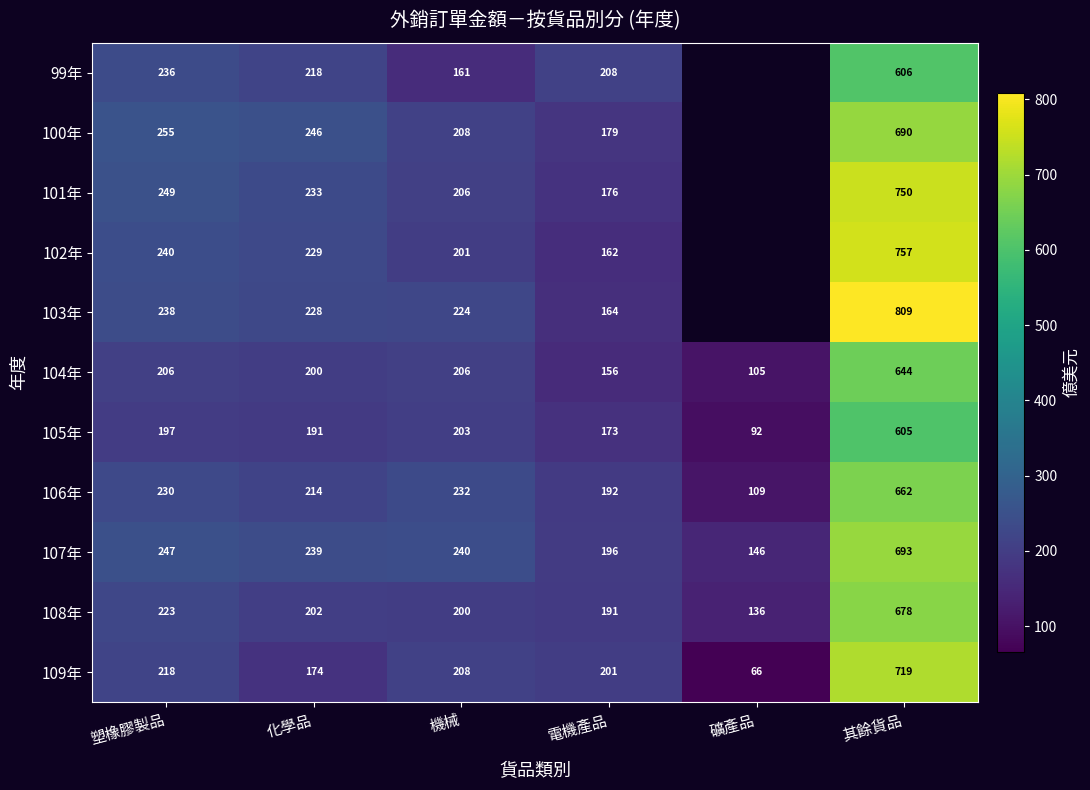

Rank the categories by 106年 value from highest to lowest.

其餘貨品, 機械, 塑橡膠製品, 化學品, 電機產品, 礦產品